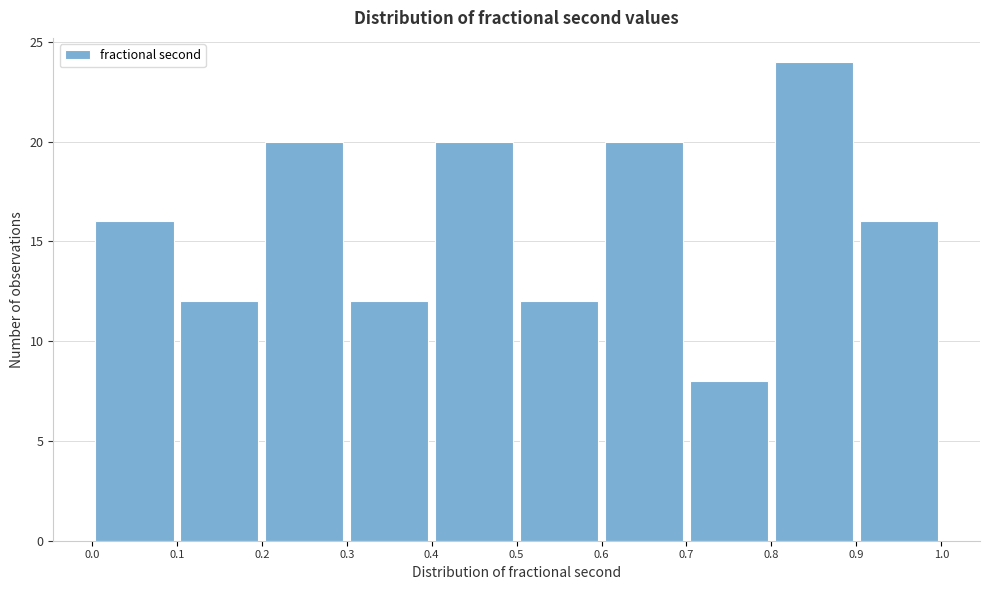

Reading left to right, transcribe this chart: for each bar, give the range it covers on the x-axis and its height. The values are not printed on the chart, so give them approximately, as read against the axis.

0.0 to 0.1: 16
0.1 to 0.2: 12
0.2 to 0.3: 20
0.3 to 0.4: 12
0.4 to 0.5: 20
0.5 to 0.6: 12
0.6 to 0.7: 20
0.7 to 0.8: 8
0.8 to 0.9: 24
0.9 to 1.0: 16